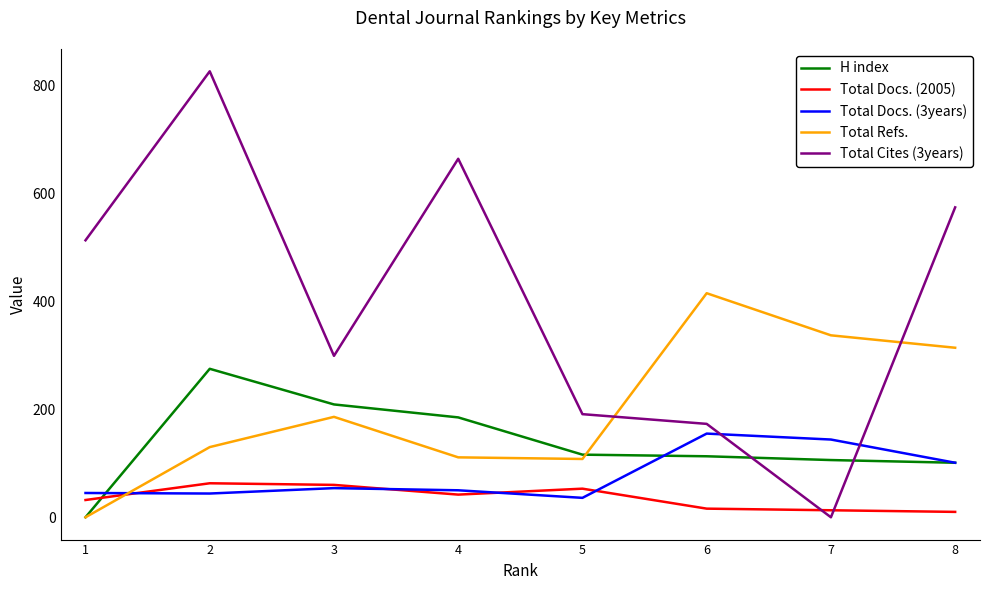

The H index series shows 106 at 7. True or false?

True